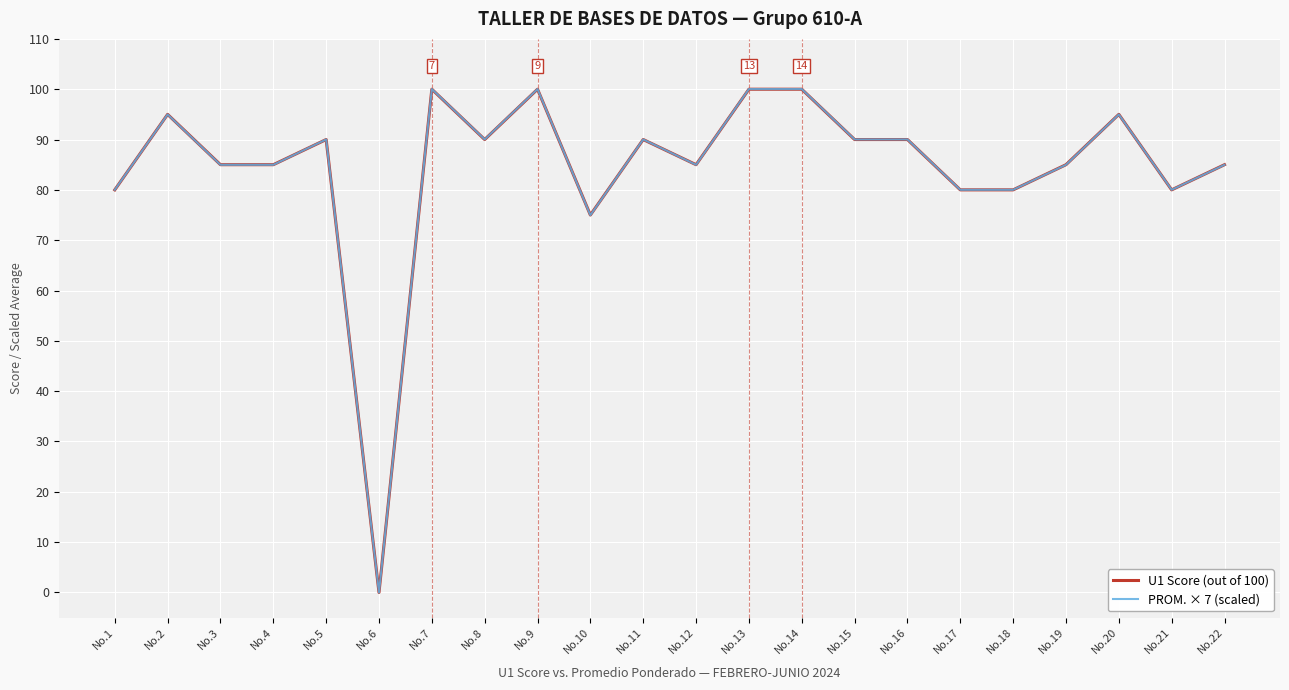

What is the greatest value displayed?

100.0